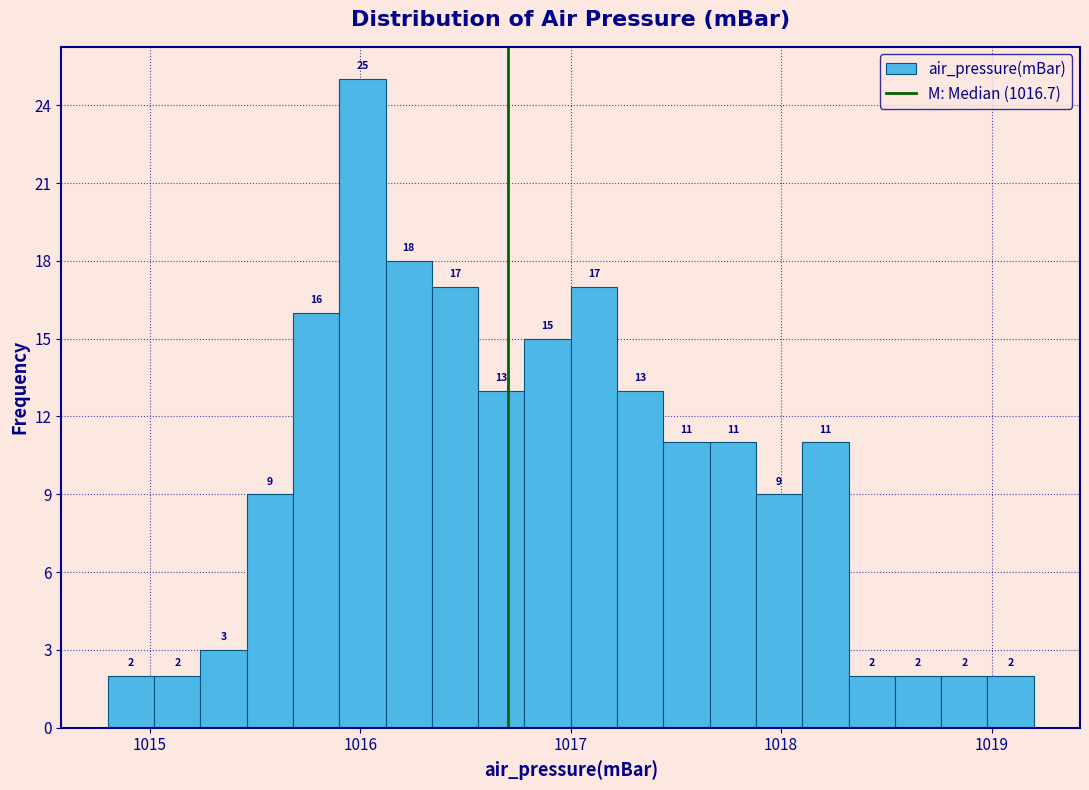

Around what value on the x-axis is the tallest bar? Give the approximate position of its centre, as read against the axis.

1016.0